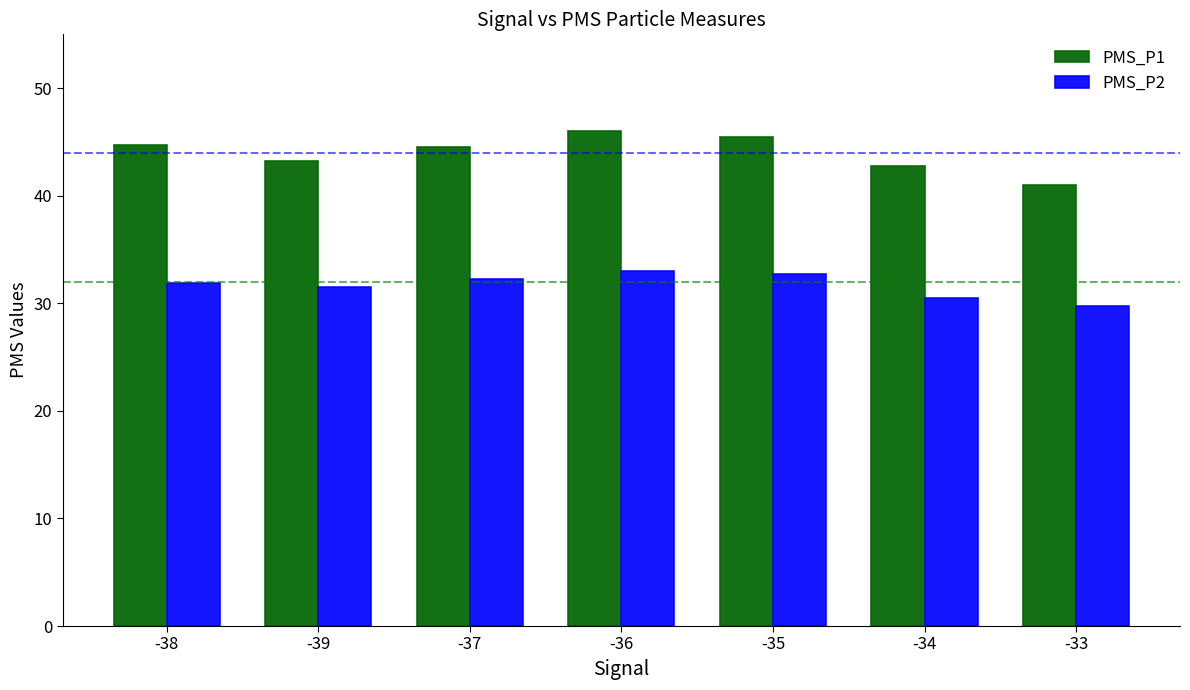

At -33, list the series in order from smallest to largest.

PMS_P2, PMS_P1